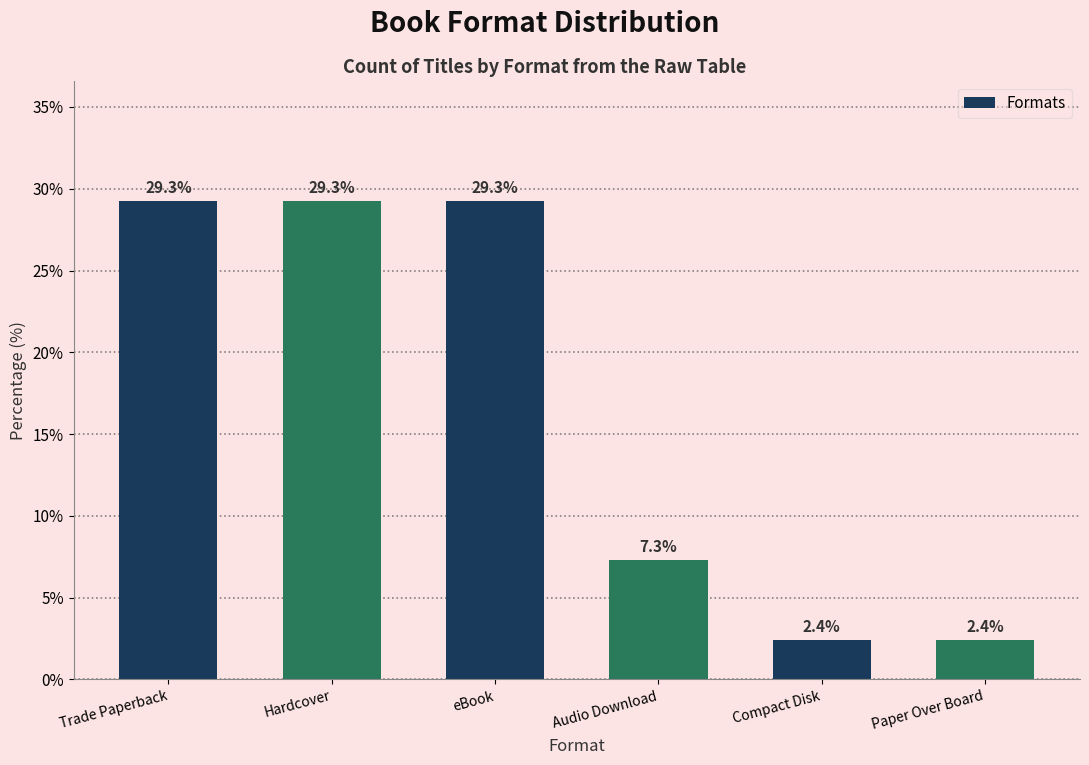

Between Compact Disk and Audio Download, which is larger?

Audio Download